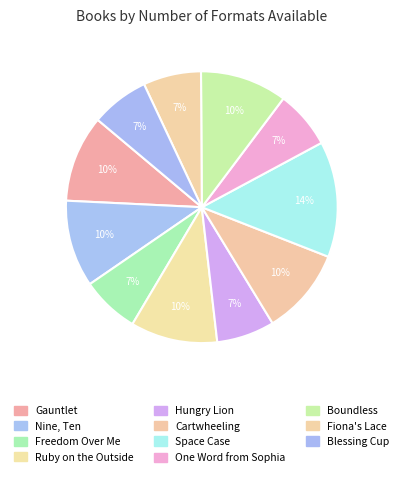

Do Fiona's Lace and Space Case together represent more than half of the pie?

No